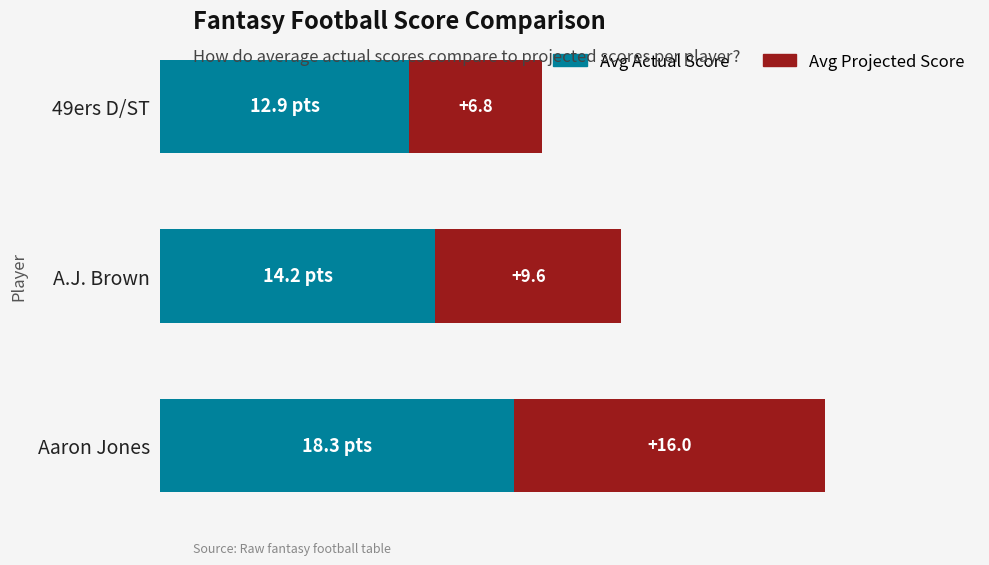

At which label does Avg Actual Score reach its peak?

Aaron Jones